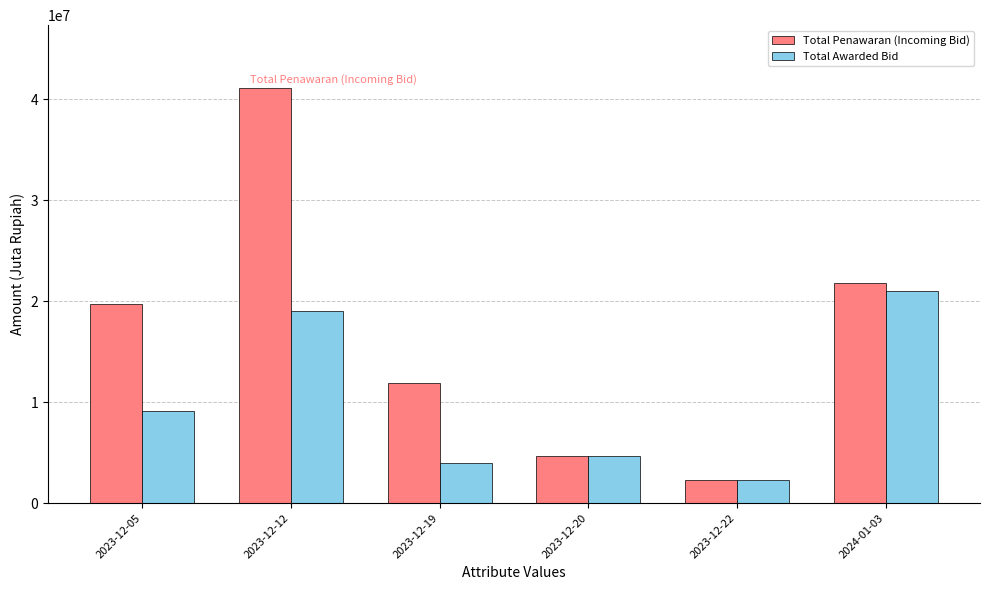

How many data points in Total Awarded Bid are less than 9140000?

3